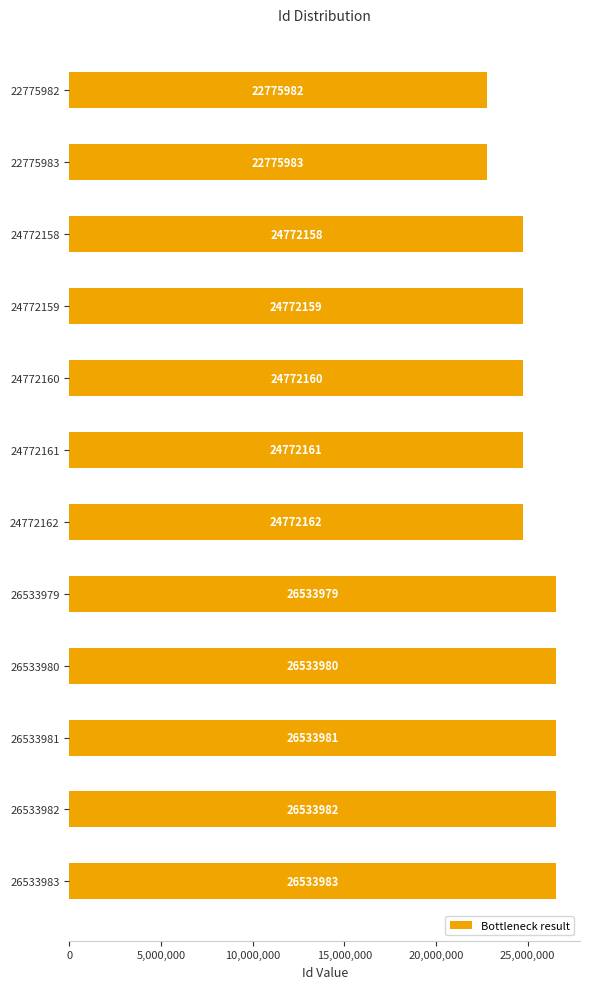

Read the value at 26533982, to the nearest 10.

26533980